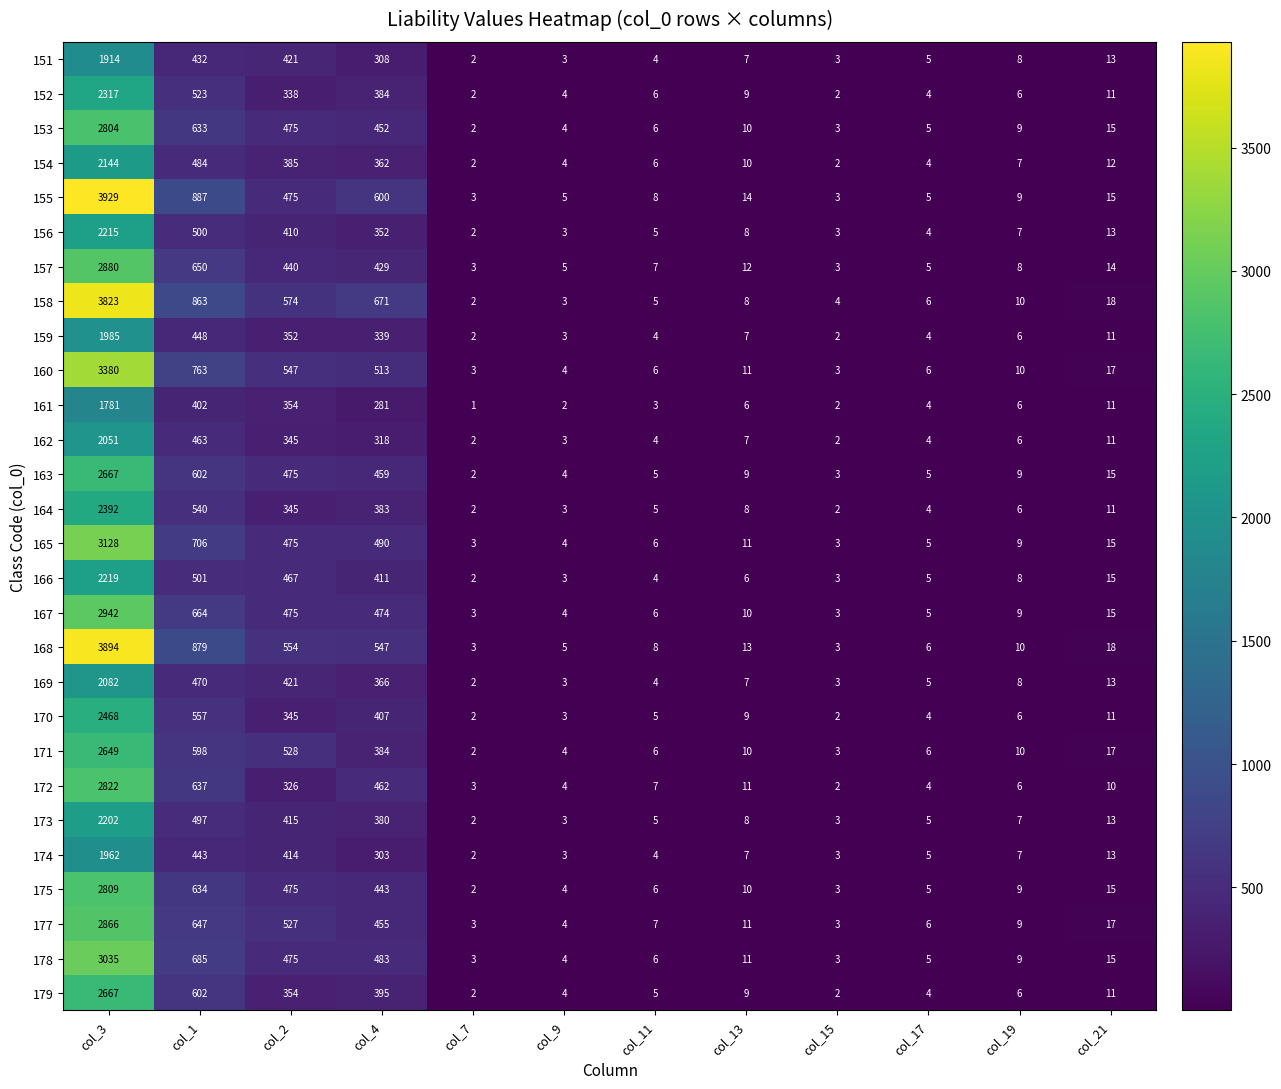

Which category has the highest value in the 163 series?

col_3